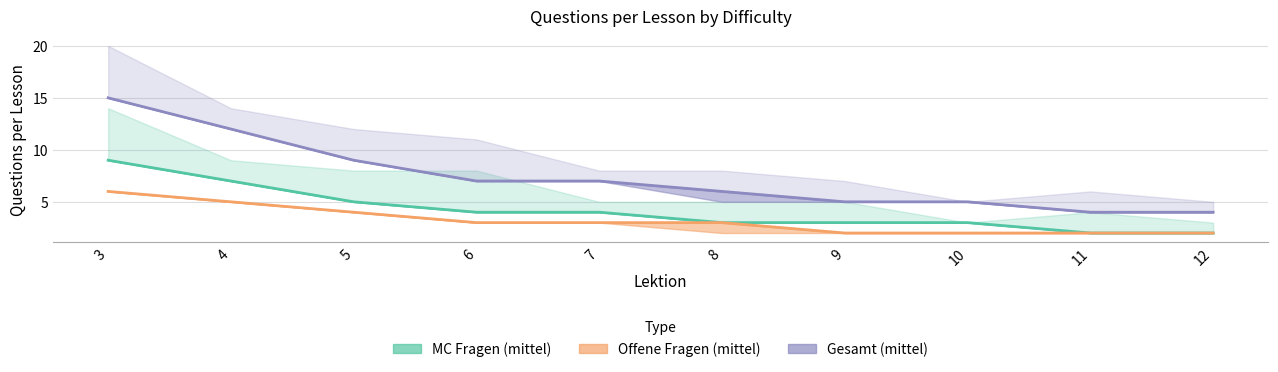

Is this an area chart (filled region under the line)?

No